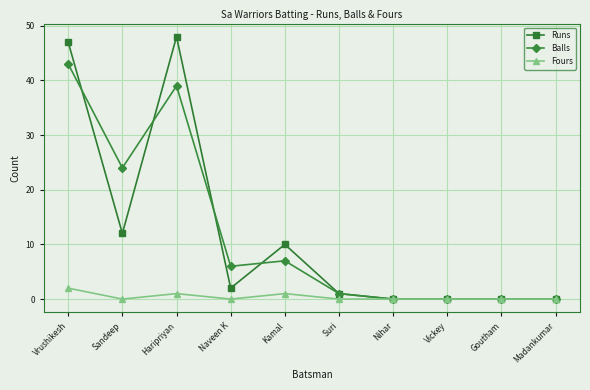

At how many categories does at least one series exceed 19?

3